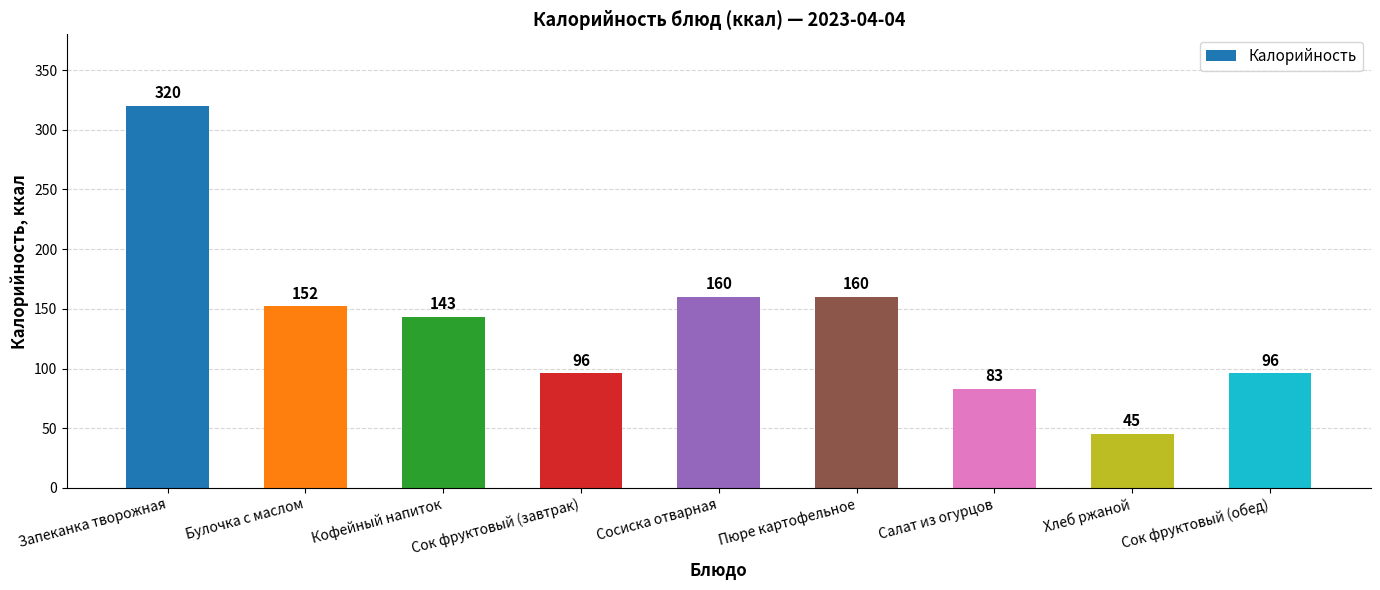

Reading right to left, extract all data points from this chart.

Сок фруктовый (обед)=96	Хлеб ржаной=45	Салат из огурцов=83	Пюре картофельное=160	Сосиска отварная=160	Сок фруктовый (завтрак)=96	Кофейный напиток=143	Булочка с маслом=152	Запеканка творожная=320